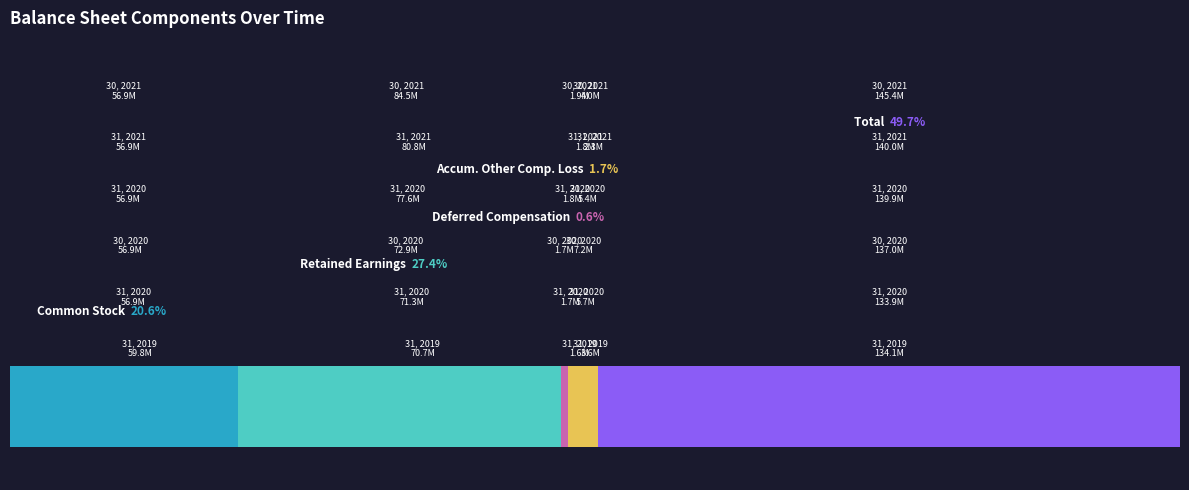

Are the bars horizontal?

Yes